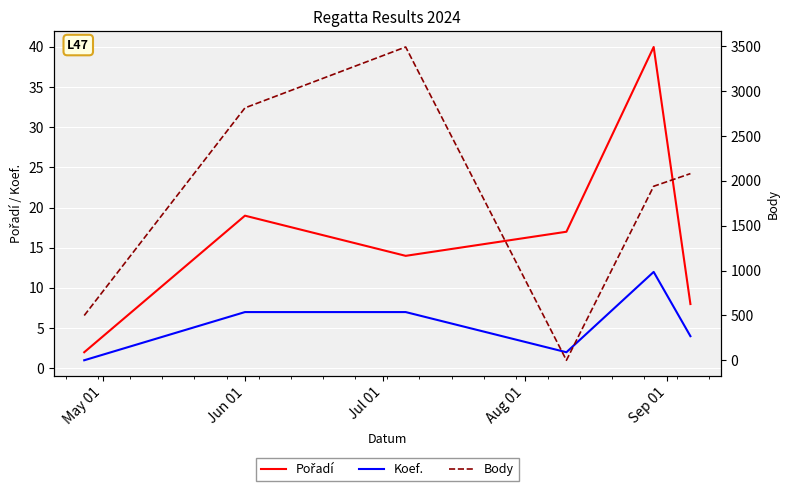

What is the highest value of the Koef. series?

12